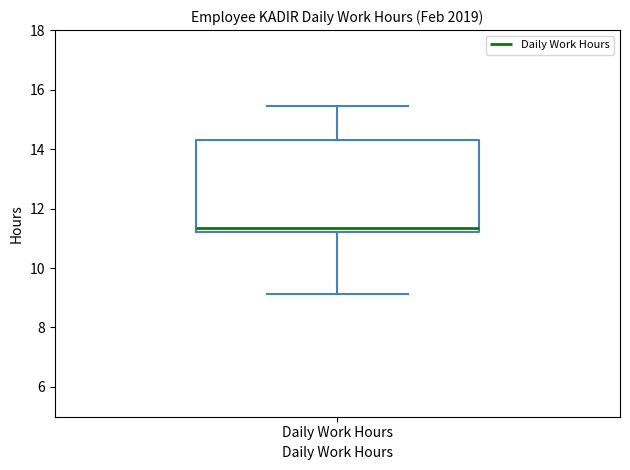

Where is the upper edge of the box for Daily Work Hours on the y-axis? The values are not printed on the chart, so give them approximately, as read against the axis.

14.4